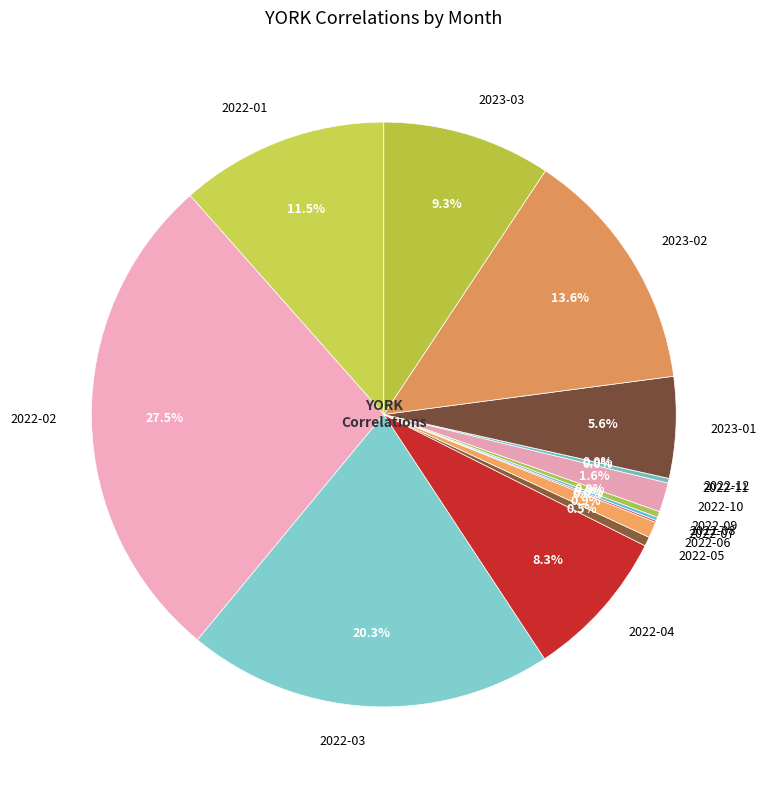

Which slice is the largest?

2022-02